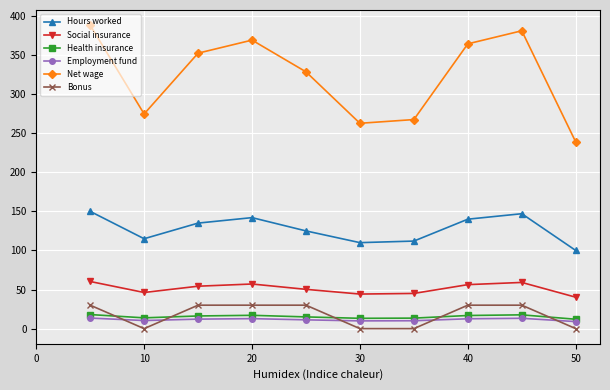

True or false: Social insurance and Bonus cross at least once.

False